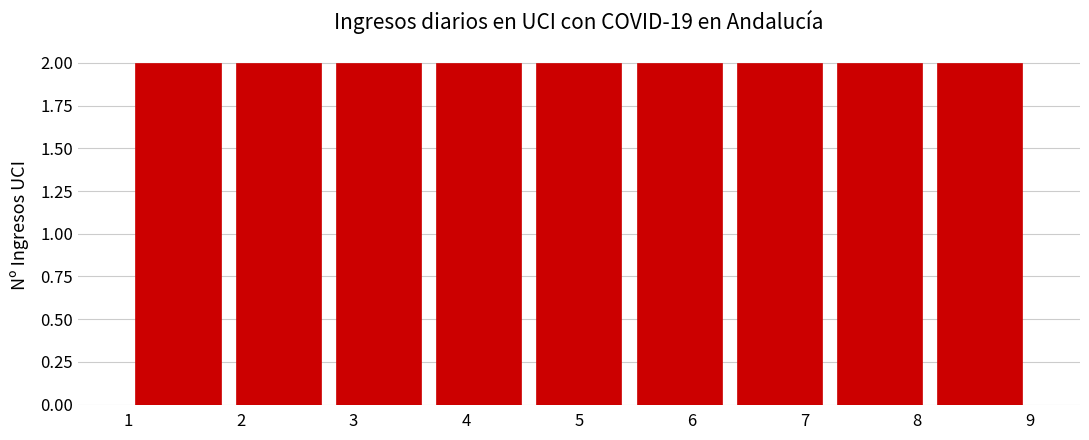

What is the height of the bar covering 4.6 to 5.4 on the x-axis? Neither the bar edges nor the heights are printed on the chart, so give them approximately, as read against the axes.

2